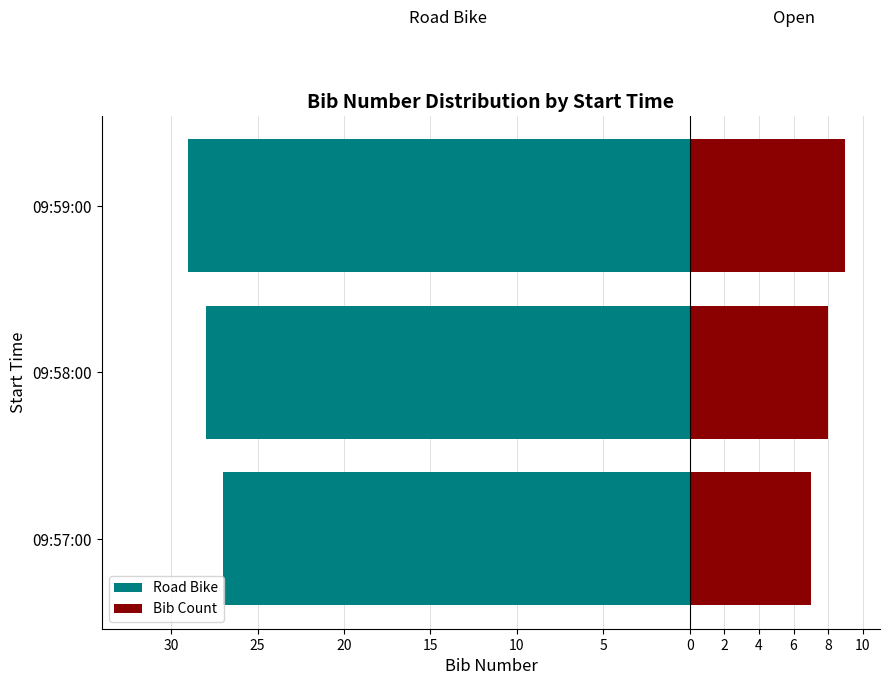

Which has a higher value, 09:59:00 or 09:58:00?

09:58:00